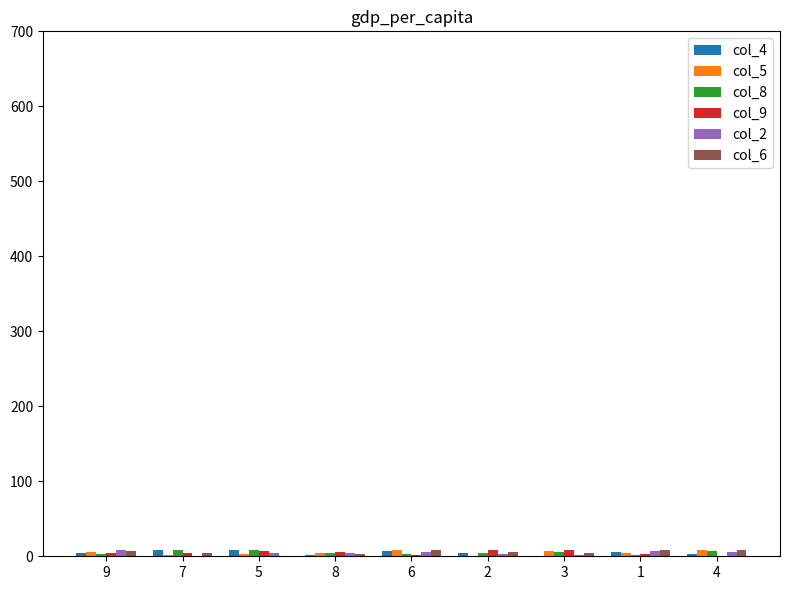

How many categories are shown in the chart?

9